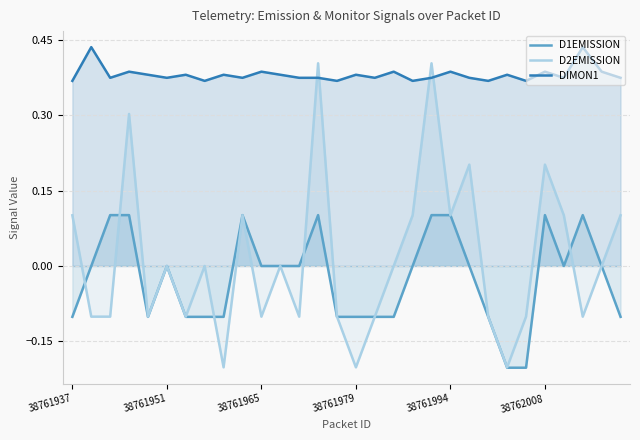

The D1EMISSION series shows -0.2 at 38761951. True or false?

False